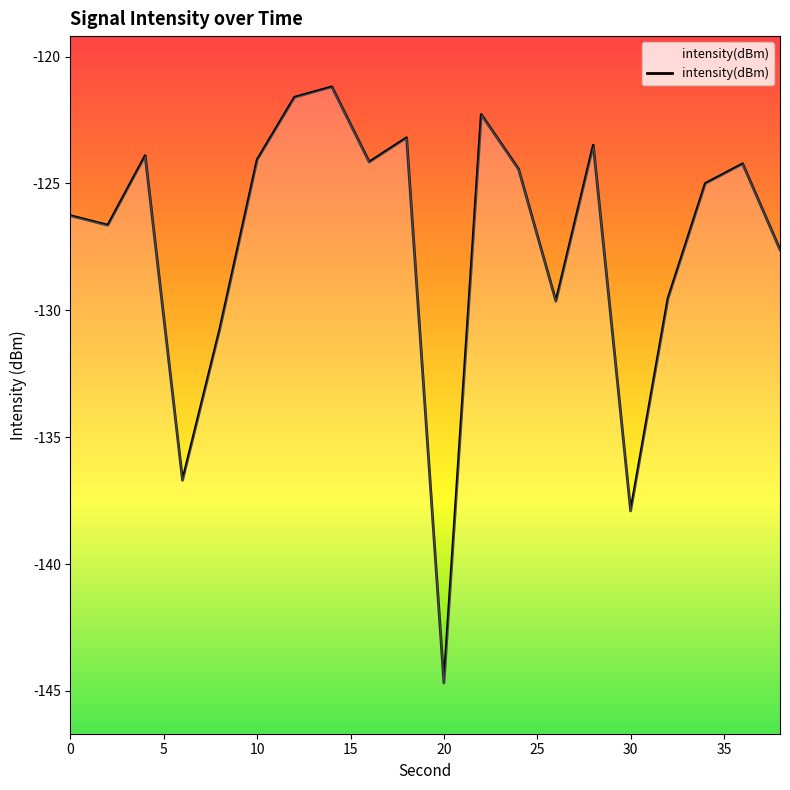

How many points are lower than both their immediate neighbors (excluding endpoints)?

6